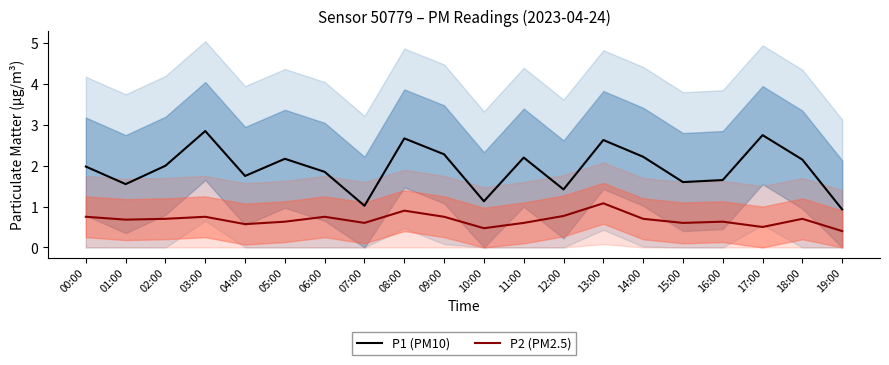

Rank the series at 00:00 from highest to lowest value.

P1 (PM10), P2 (PM2.5)